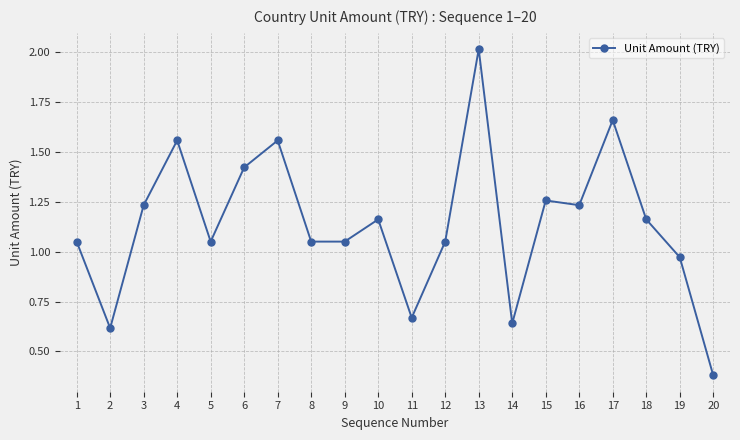

At which label does the data first exceed 1?

1